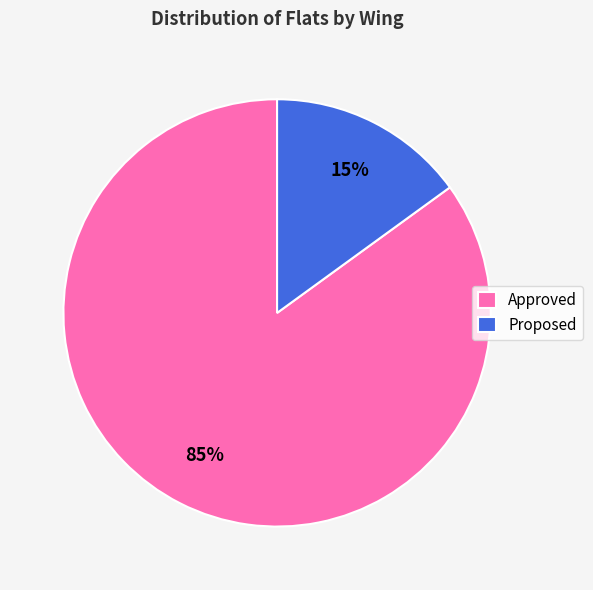

Which slice represents more than half of the pie?

Approved